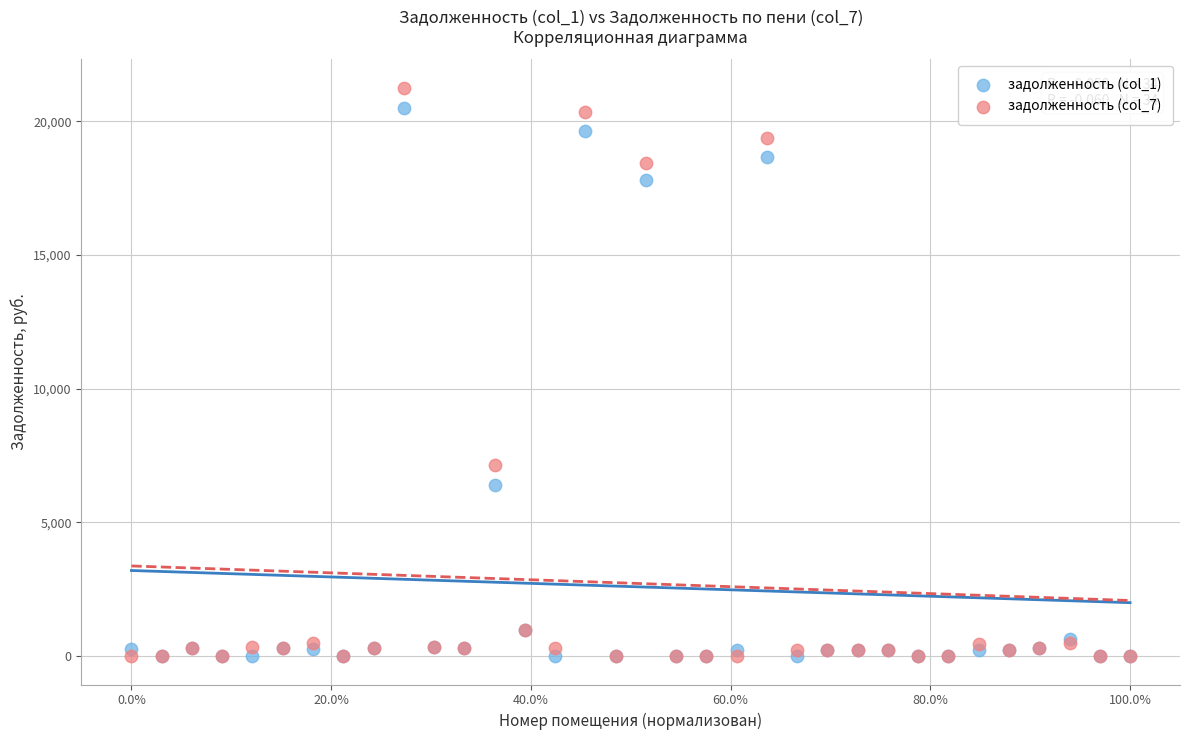

Across all series, what Y value is closest to 10629?

7161.3